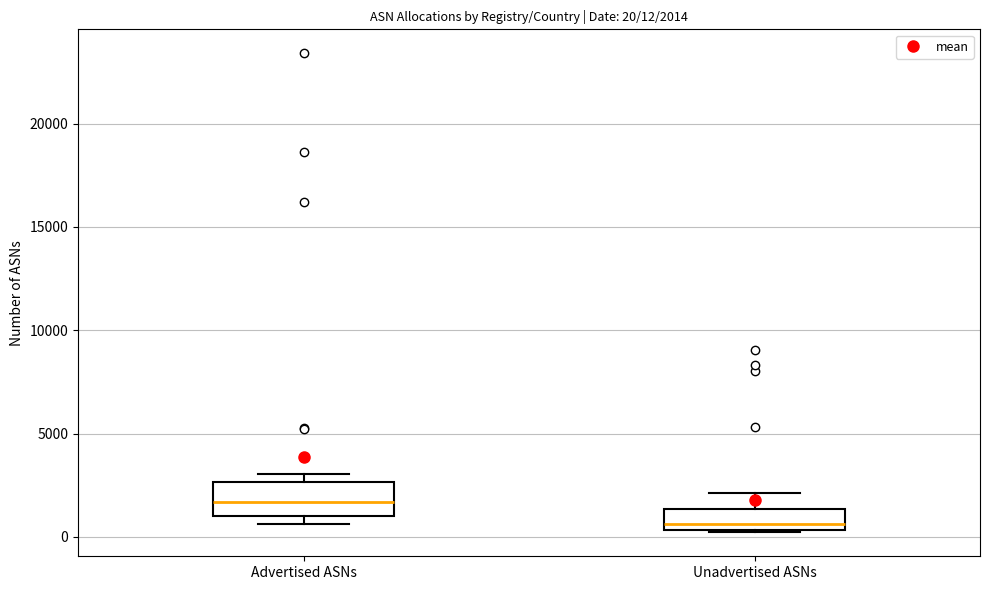

Comparing the boxes themselves (not the whiskers), which one is the tallest?

Advertised ASNs